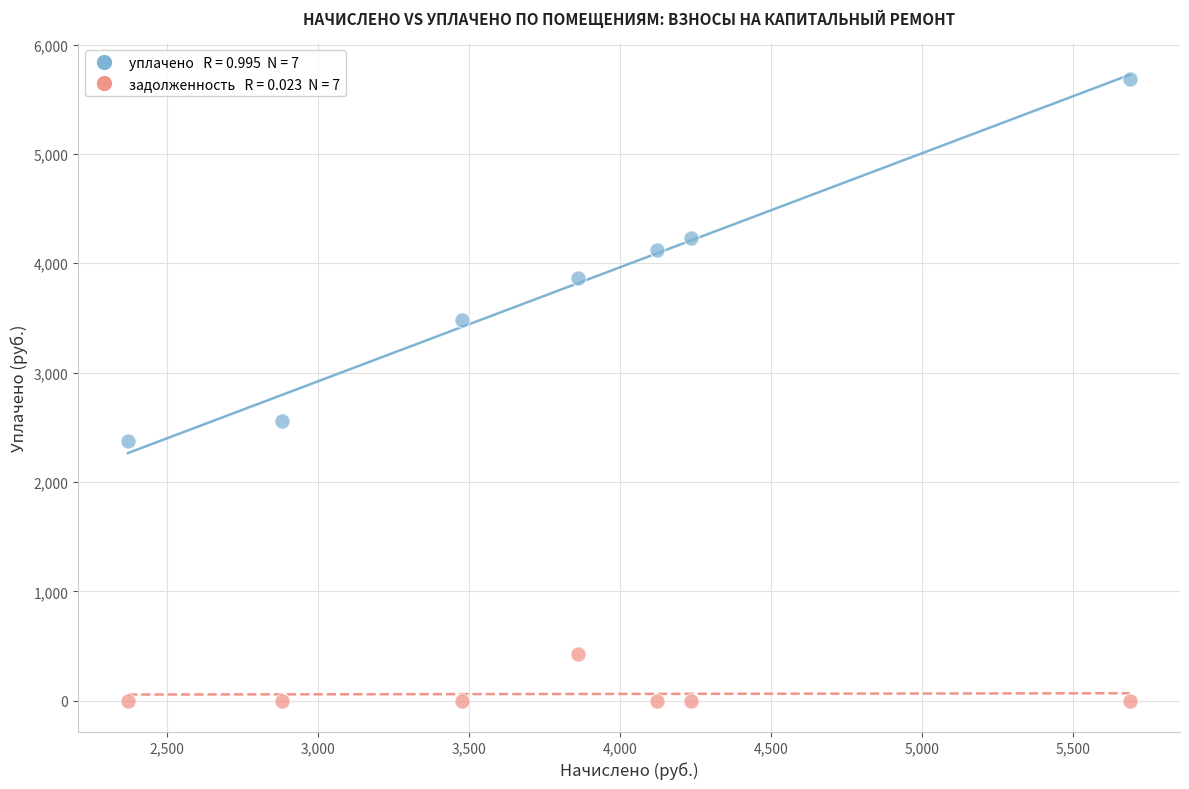

Across all data points, what is the range of Y values (max minus min)?

5688.4